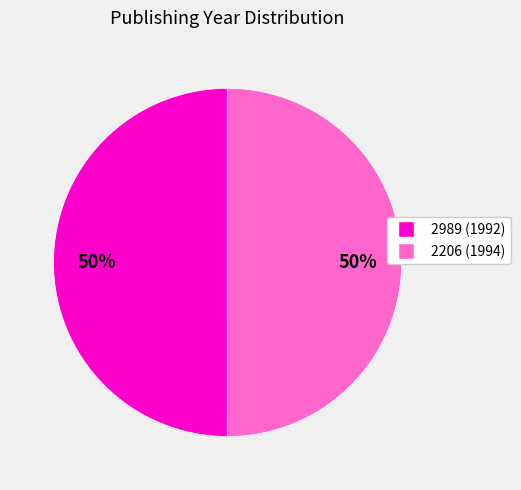

What is the ratio of the value at 2206 (1994) to the value at 2989 (1992)?

1.0